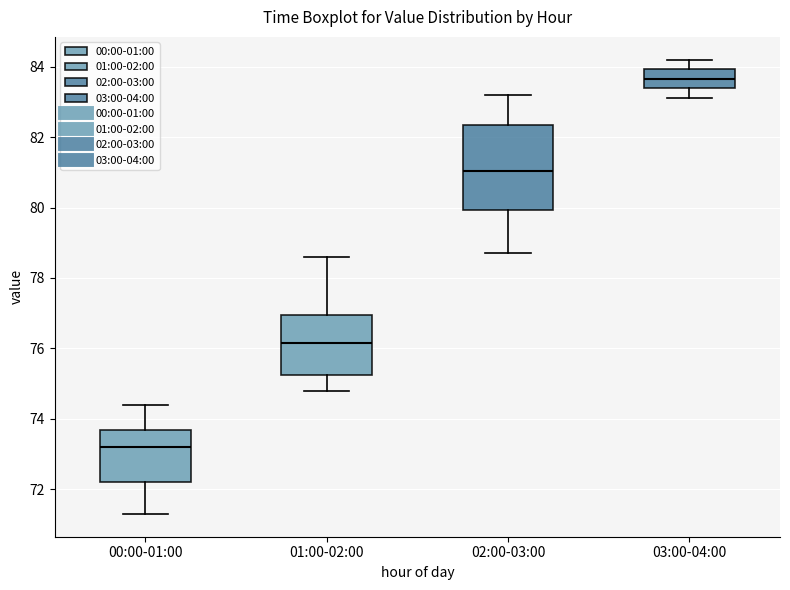

Which box is the tallest, from its lower edge to its upper edge?

02:00-03:00